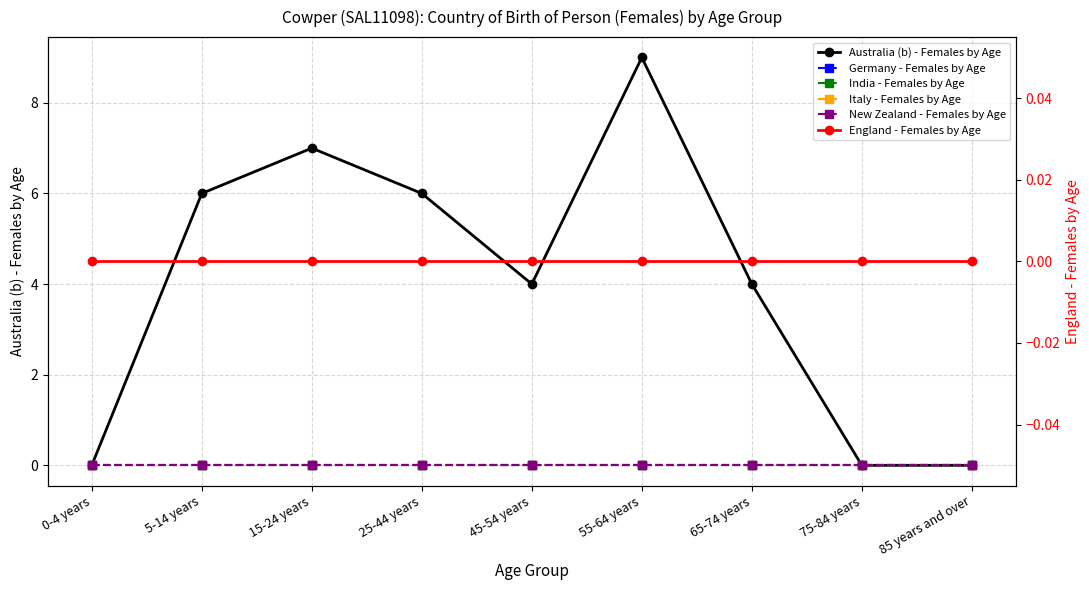

Rank the series by their maximum value, from lowest to highest.

Germany - Females by Age, India - Females by Age, Italy - Females by Age, New Zealand - Females by Age, England - Females by Age, Australia (b) - Females by Age